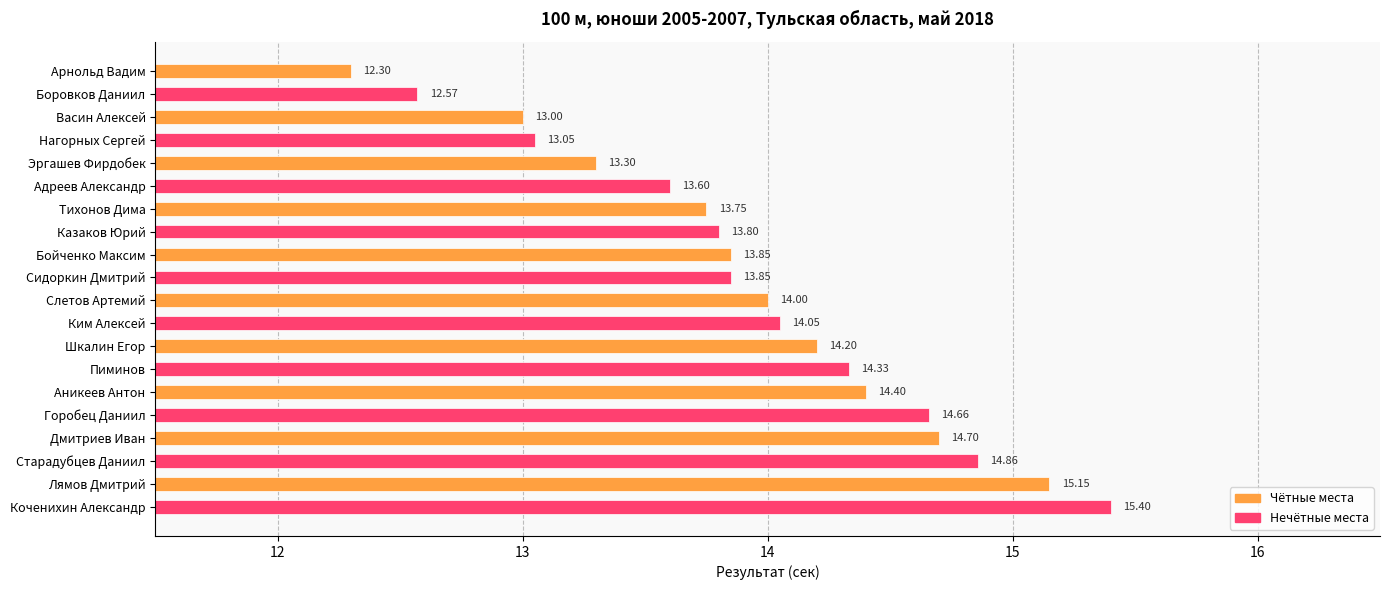

Which category has the highest value across all series?

Коченихин Александр